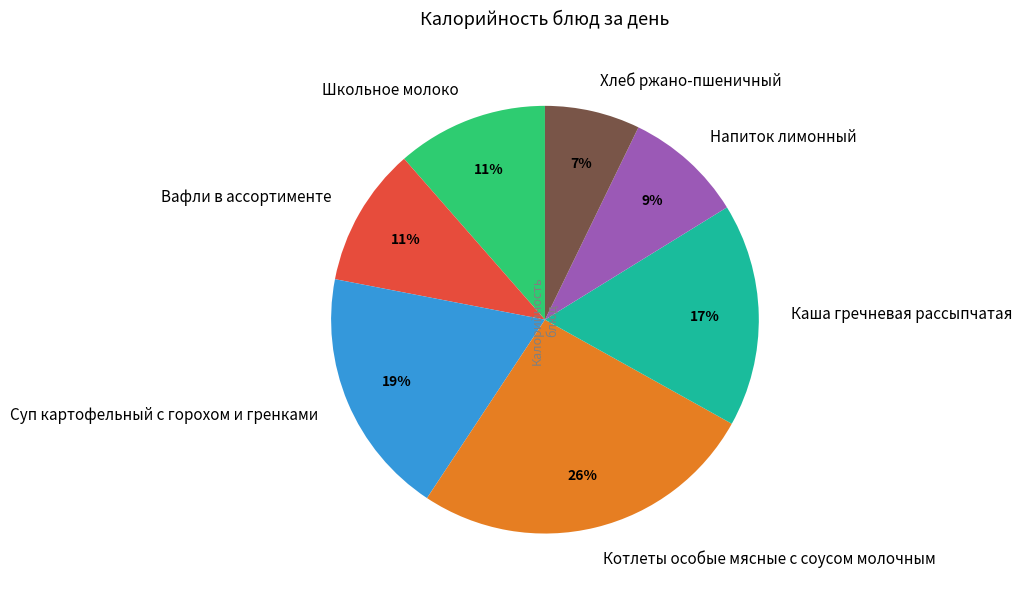

To the nearest percent, what portion does Хлеб ржано-пшеничный represent?

7%